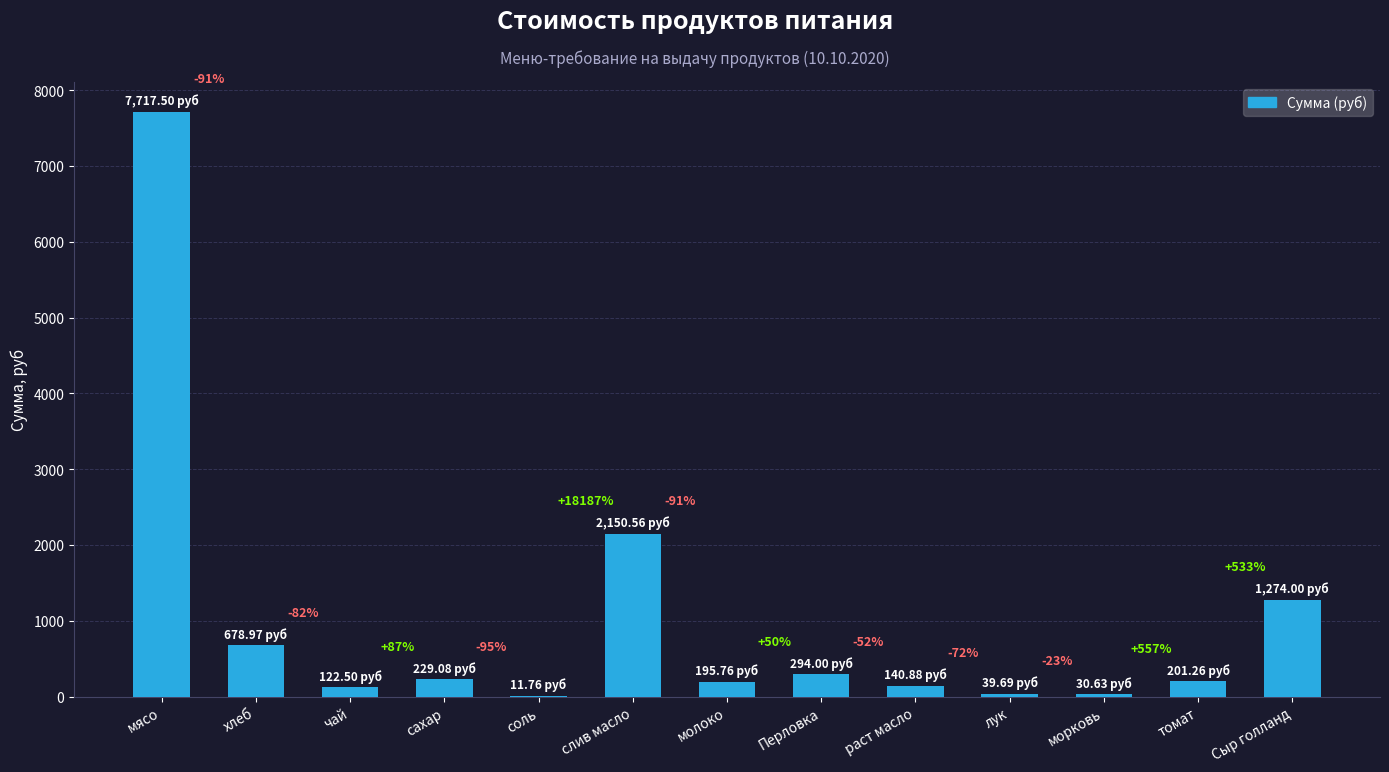

The value at соль is 20.2. True or false?

False